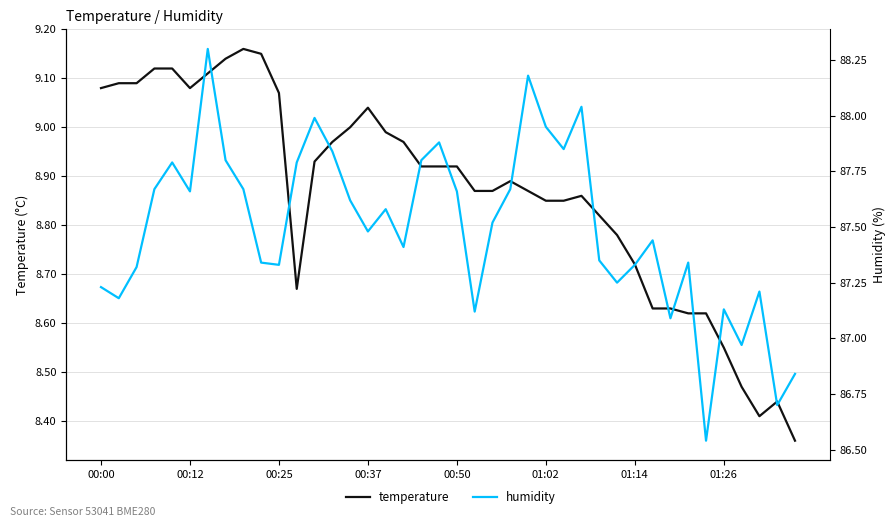

True or false: temperature and humidity cross at least once.

False